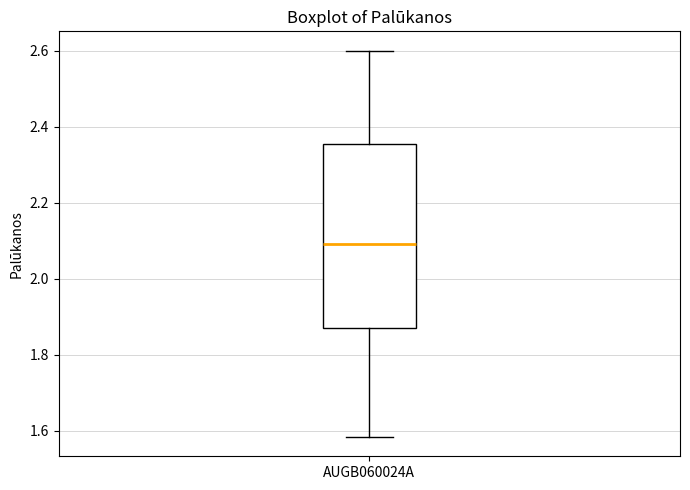

Read this box plot against the y-axis: the position of the median line, the range covered by the box, and the ends of both whiskers. The values are not printed on the chart, so give them approximately, as read against the axis.

median 2.10, box 1.88 to 2.36, whiskers 1.58 to 2.60